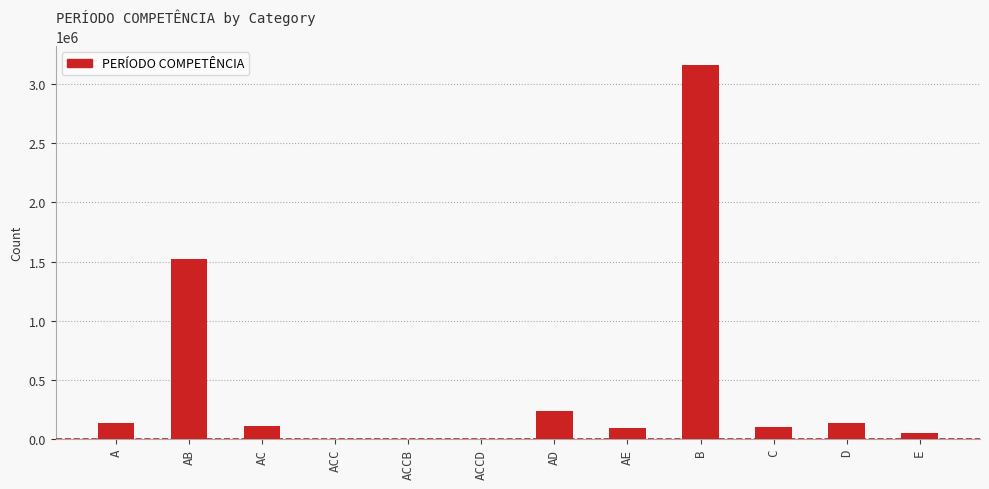

Which category has the highest value across all series?

B